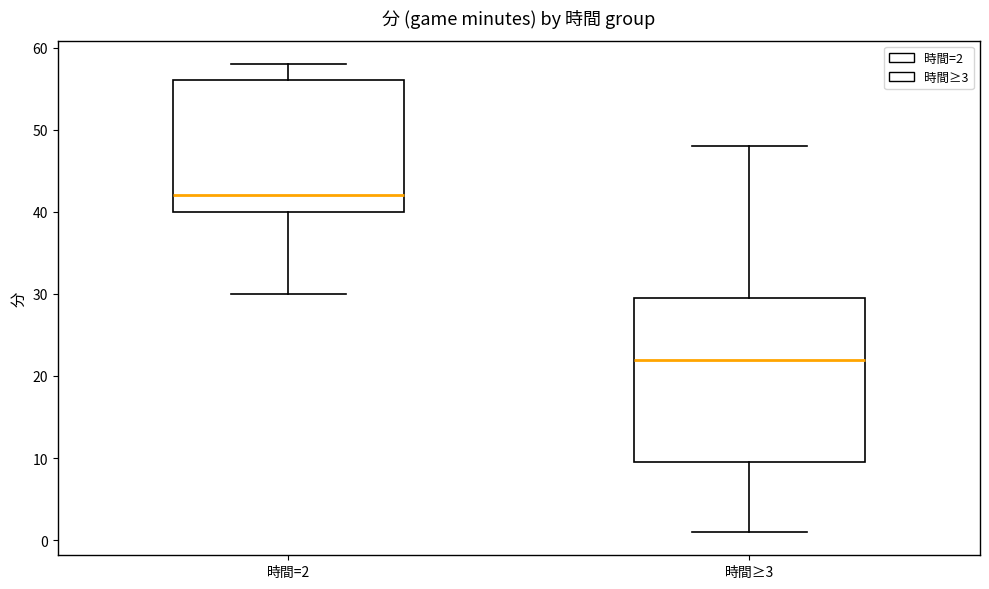

Which box's median line is the lowest?

時間≥3